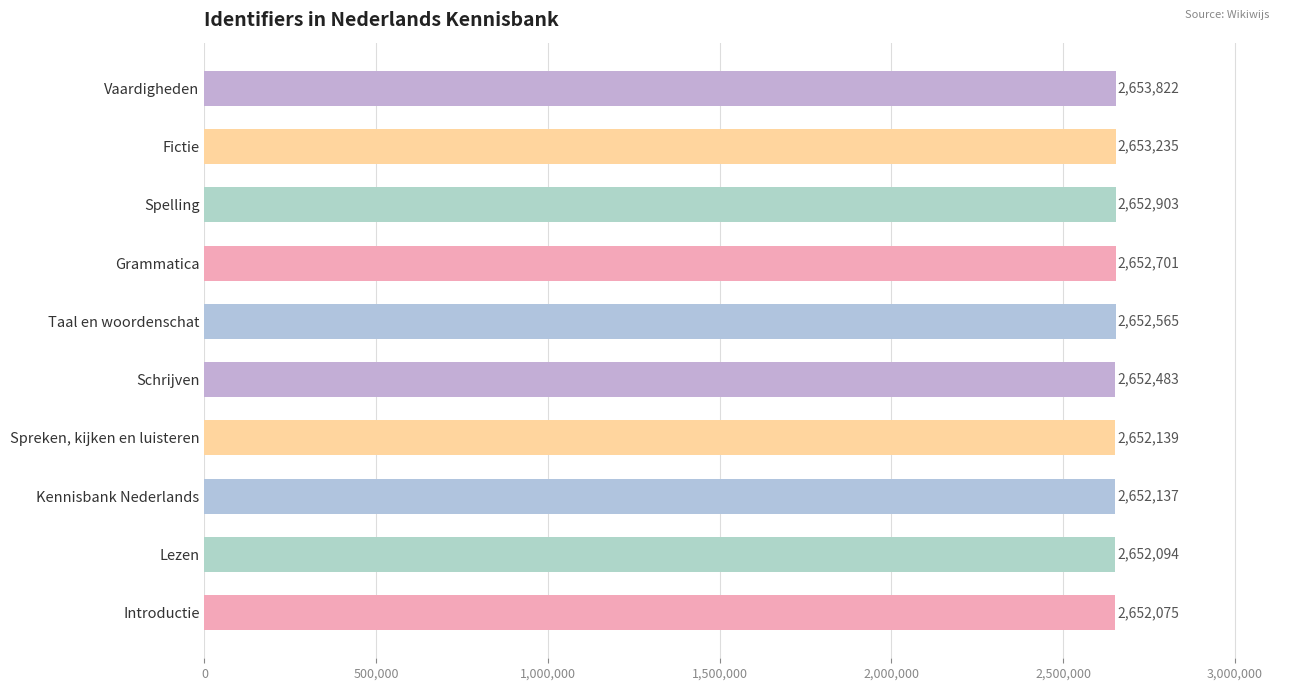

Between Introductie and Spelling, which is larger?

Spelling